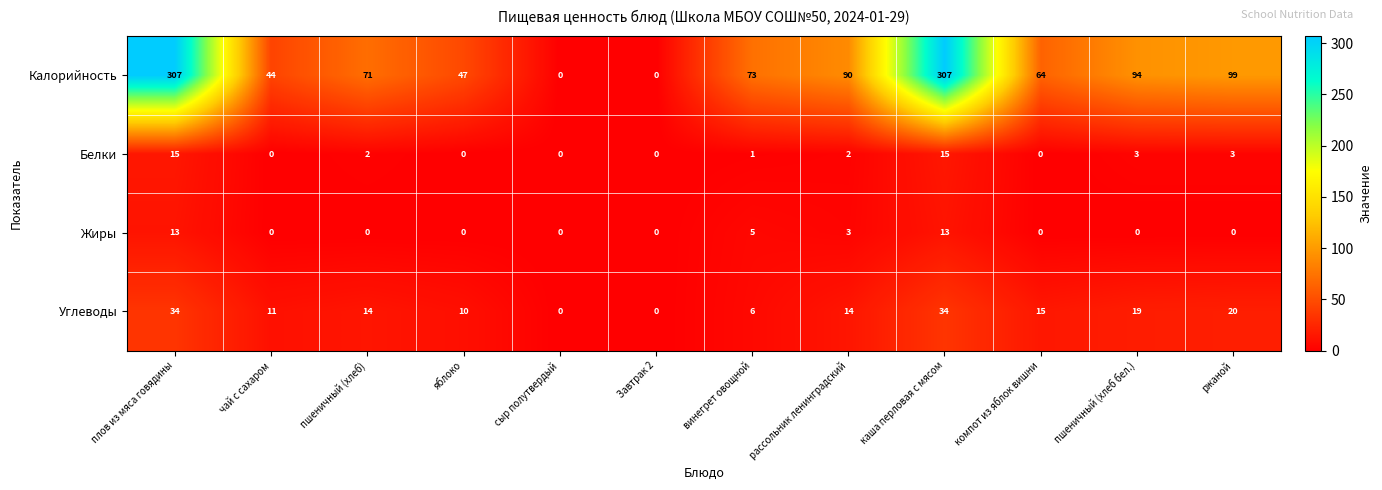

True or false: Калорийность has a value of 0 at Завтрак 2.

True